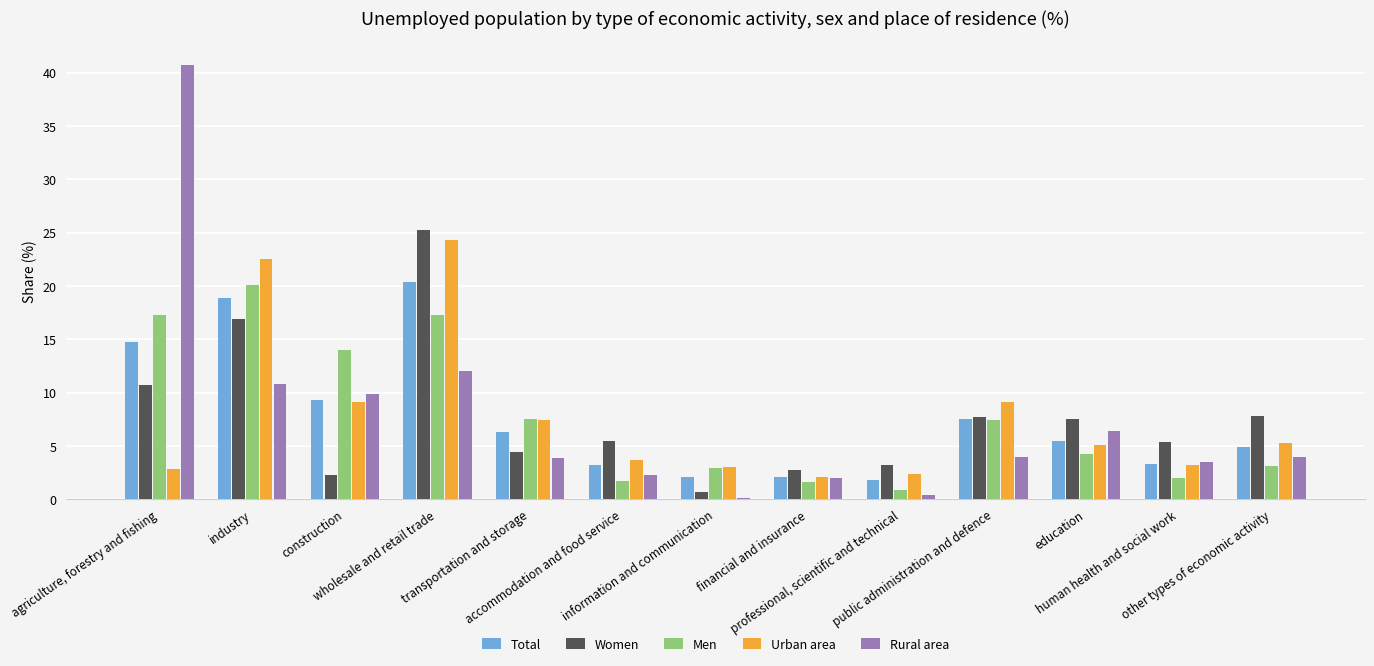

Is the value of Men at professional, scientific and technical greater than the value of Total at public administration and defence?

No